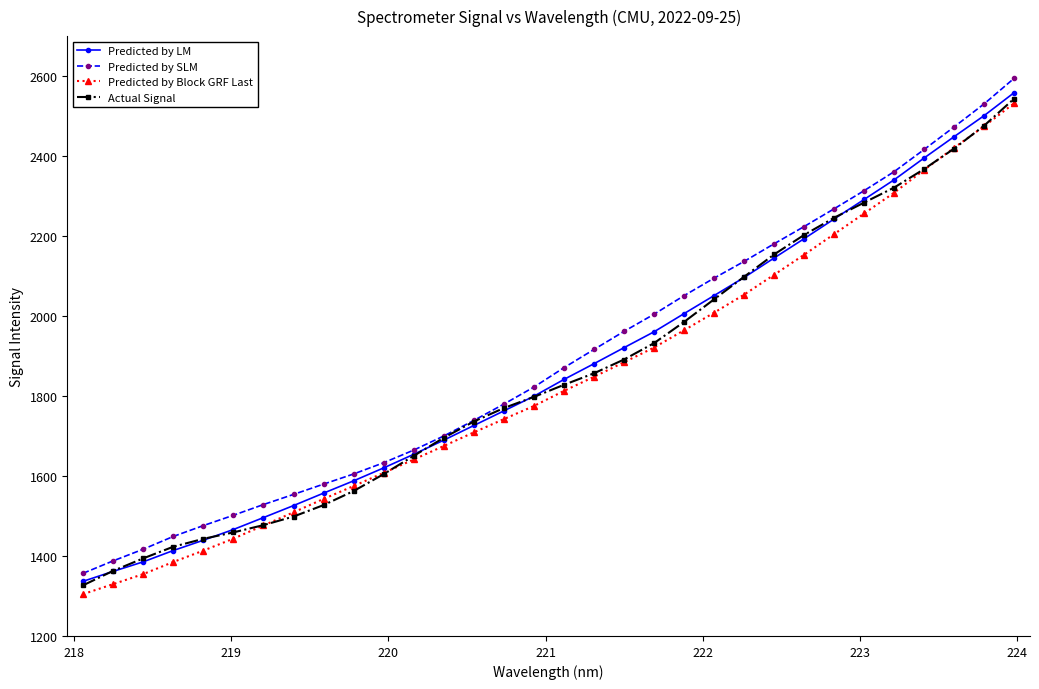

What is the minimum value shown in the chart?

1304.6